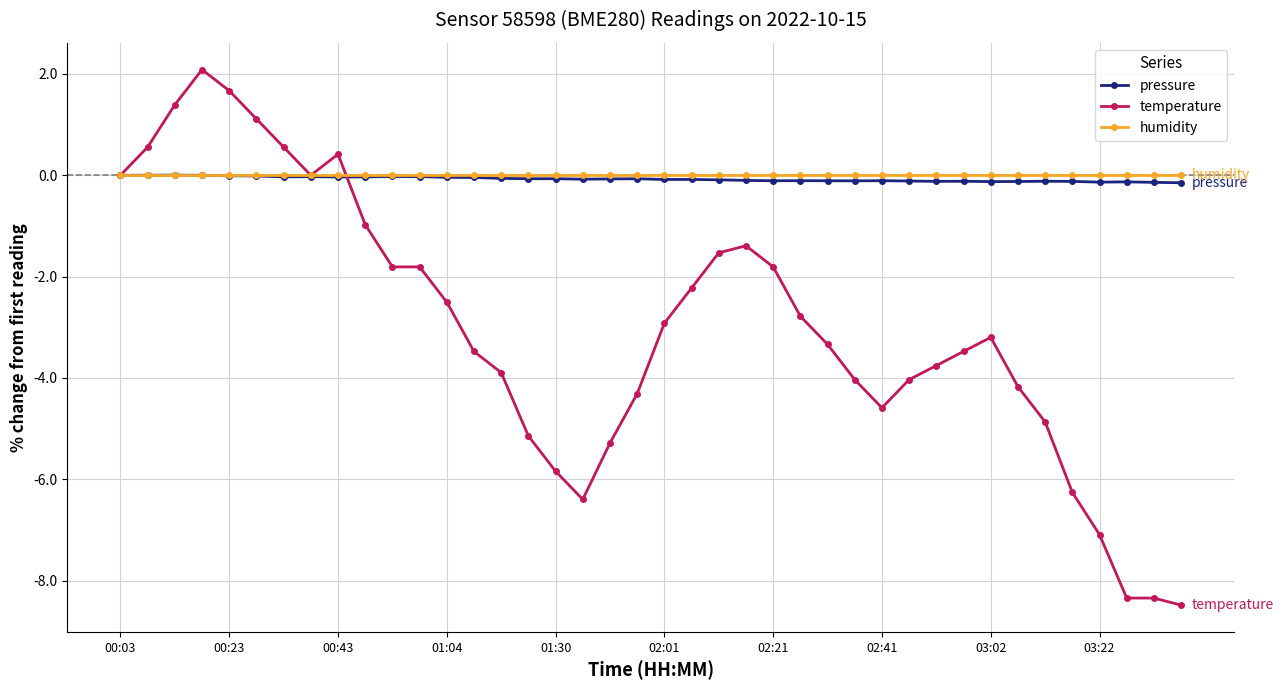

Which series has the widest spread of values?

temperature